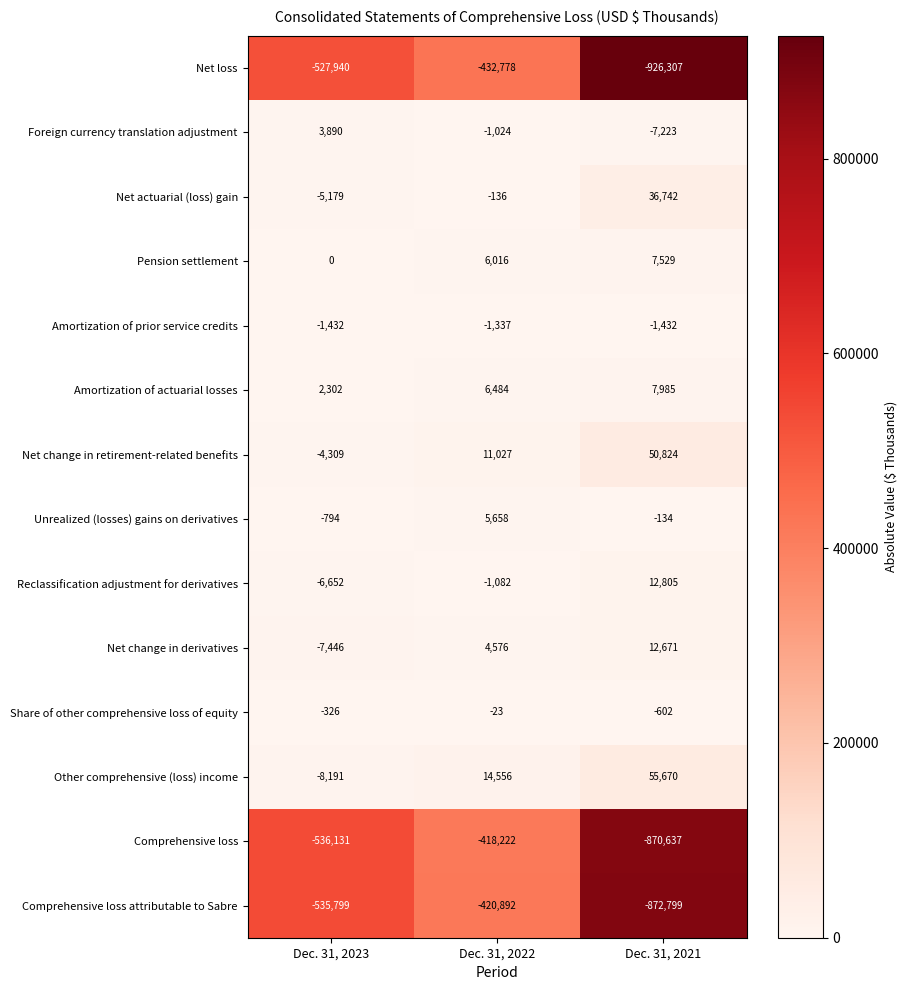

Rank the series at Dec. 31, 2023 from lowest to highest value.

Comprehensive loss, Comprehensive loss attributable to Sabre, Net loss, Other comprehensive (loss) income, Net change in derivatives, Reclassification adjustment for derivatives, Net actuarial (loss) gain, Net change in retirement-related benefits, Amortization of prior service credits, Unrealized (losses) gains on derivatives, Share of other comprehensive loss of equity, Pension settlement, Amortization of actuarial losses, Foreign currency translation adjustment